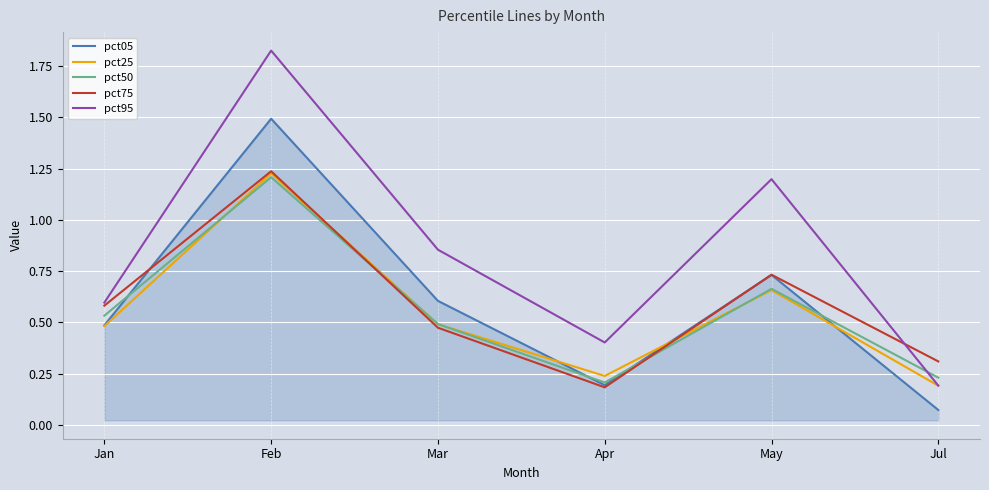

How many interior local peaks does the pct05 series have?

2